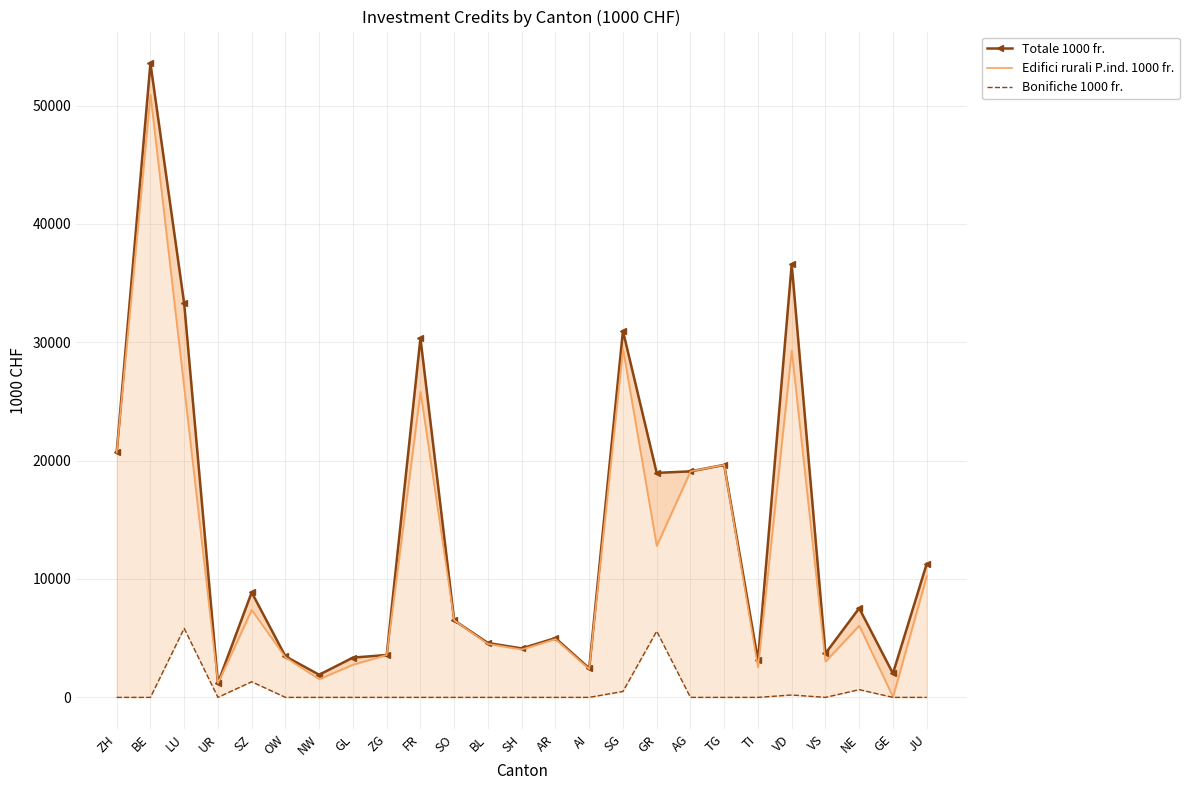

Reading left to right, transcribe all the data shown in this chart.

Totale 1000 fr.: 20722.8	53571.4	33277.2	1212.0	8870.0	3465.8	1910.0	3359.5	3581.4	30348.0	6507.9	4594.2	4136.6	5009.0	2456.0	30960.2	18964.2	19094.0	19641.5	3129.7	36586.1	3710.8	7532.3	2019.0	11282.6
Edifici rurali P.ind. 1000 fr.: 20682.8	50920.7	26181.8	1212.0	7387.0	3375.8	1543.7	2761.8	3581.4	25825.0	6507.9	4517.6	4046.6	4929.0	2388.0	29440.5	12801.3	19094.0	19641.5	2533.1	29296.1	3025.8	6064.2	38.1	10240.5
Bonifiche 1000 fr.: 0.0	0.0	5830.0	0.0	1319.0	0.0	0.0	0.0	0.0	0.0	0.0	0.0	0.0	0.0	0.0	500.0	5589.9	0.0	0.0	0.0	200.0	0.0	652.1	0.0	0.0